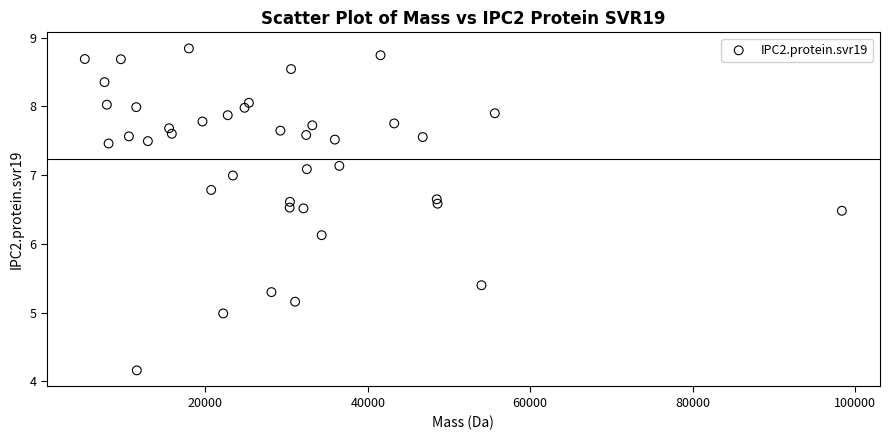

What is the range of X values (max minus min)?

93228.5